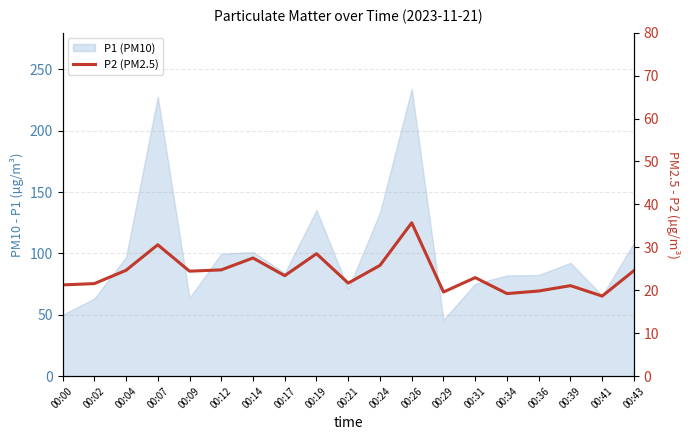

Reading left to right, extract all data points from this chart.

21.2	21.6	24.6	30.6	24.4	24.8	27.5	23.4	28.5	21.7	25.8	35.7	19.6	22.9	19.2	19.8	21.1	18.6	24.6